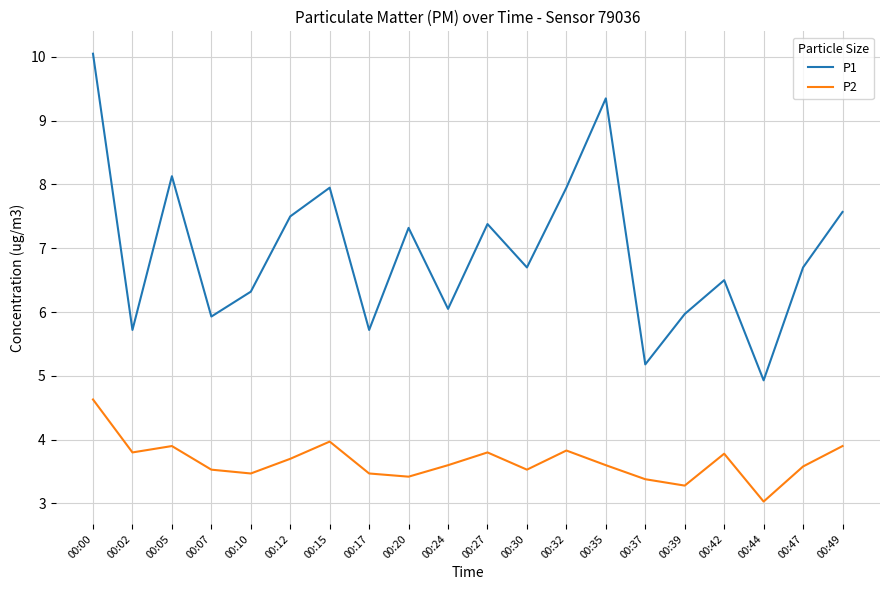

The value of P1 at 00:32 is 13.6. True or false?

False